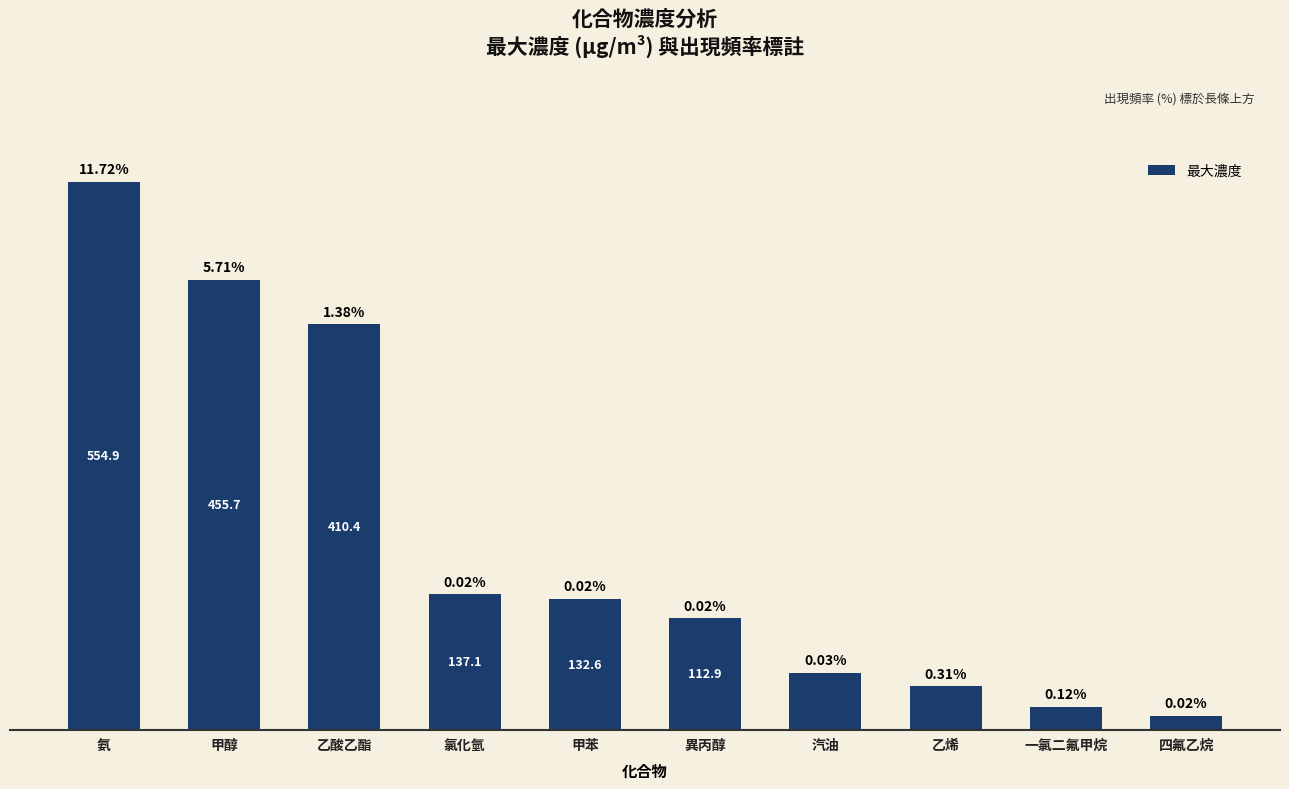

Reading left to right, what are all the values shown in this chart?

氨=554.9	甲醇=455.7	乙酸乙酯=410.4	氯化氫=137.1	甲苯=132.6	異丙醇=112.9	汽油=57.6	乙烯=43.9	一氯二氟甲烷=23.3	四氟乙烷=14.2